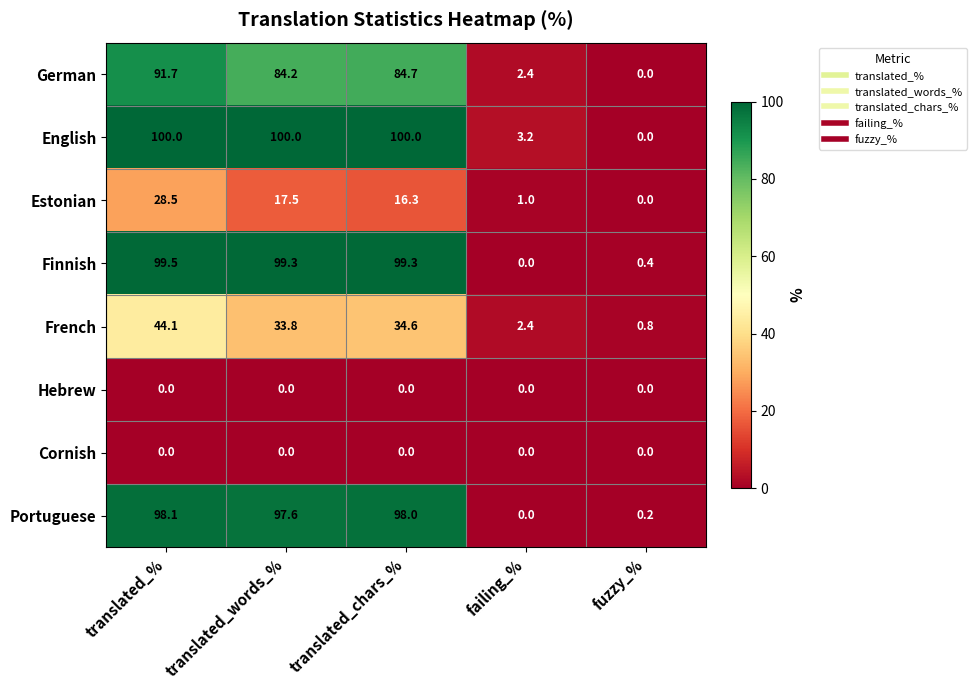

What is the difference between the second highest and minimum values in the German series?

84.7